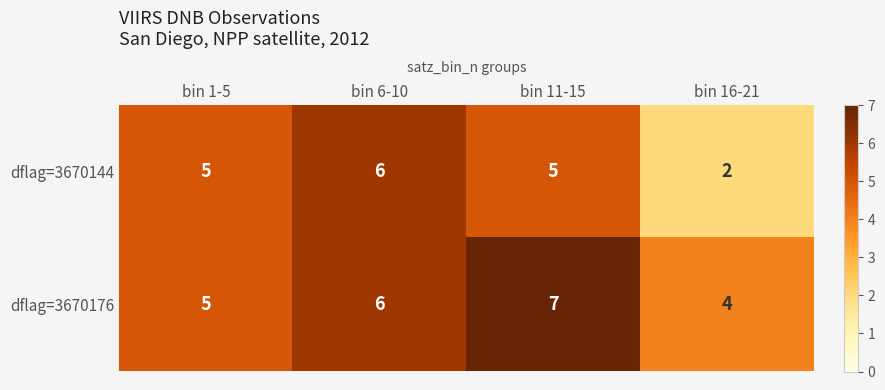

Is it true that dflag=3670144 equals 2 at bin 16-21?

True